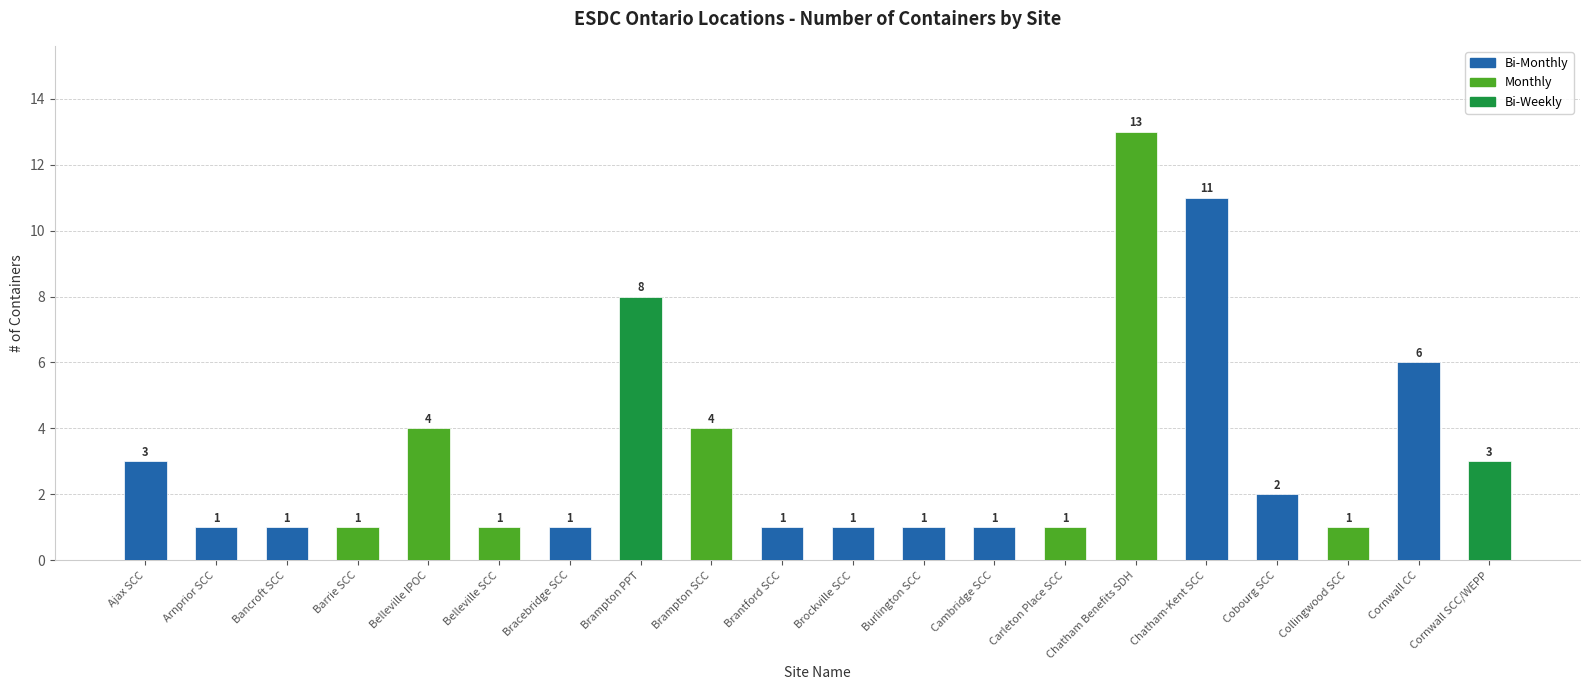

Rank the categories by value from lowest to highest.

Arnprior SCC, Bancroft SCC, Barrie SCC, Belleville SCC, Bracebridge SCC, Brantford SCC, Brockville SCC, Burlington SCC, Cambridge SCC, Carleton Place SCC, Collingwood SCC, Cobourg SCC, Ajax SCC, Cornwall SCC/WEPP, Belleville IPOC, Brampton SCC, Cornwall CC, Brampton PPT, Chatham-Kent SCC, Chatham Benefits SDH